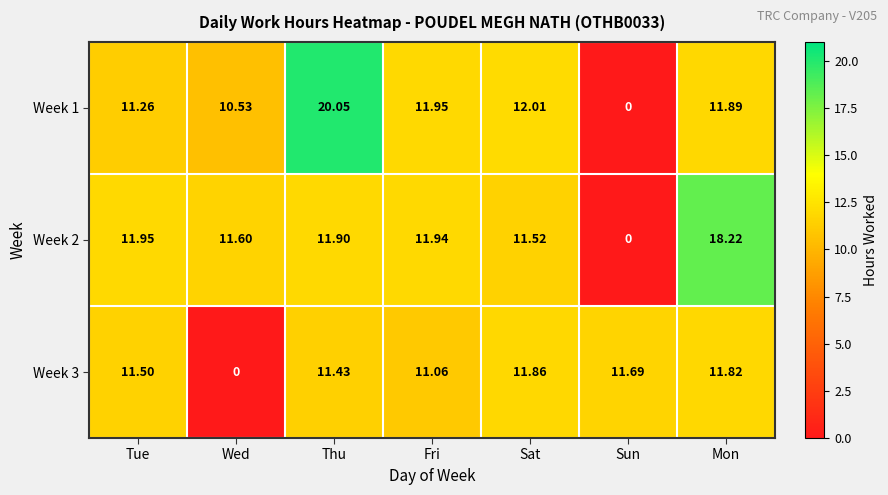

Rank the series by their maximum value, from lowest to highest.

Week 3, Week 2, Week 1